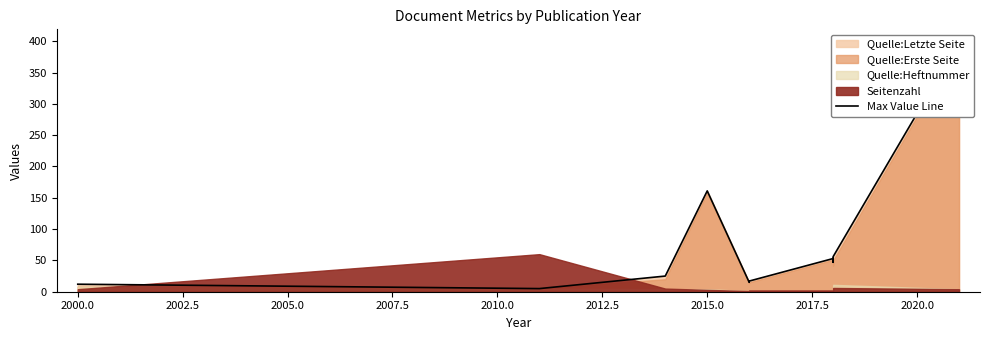

Between 2002.5 and 2020.0, which is larger?

2020.0